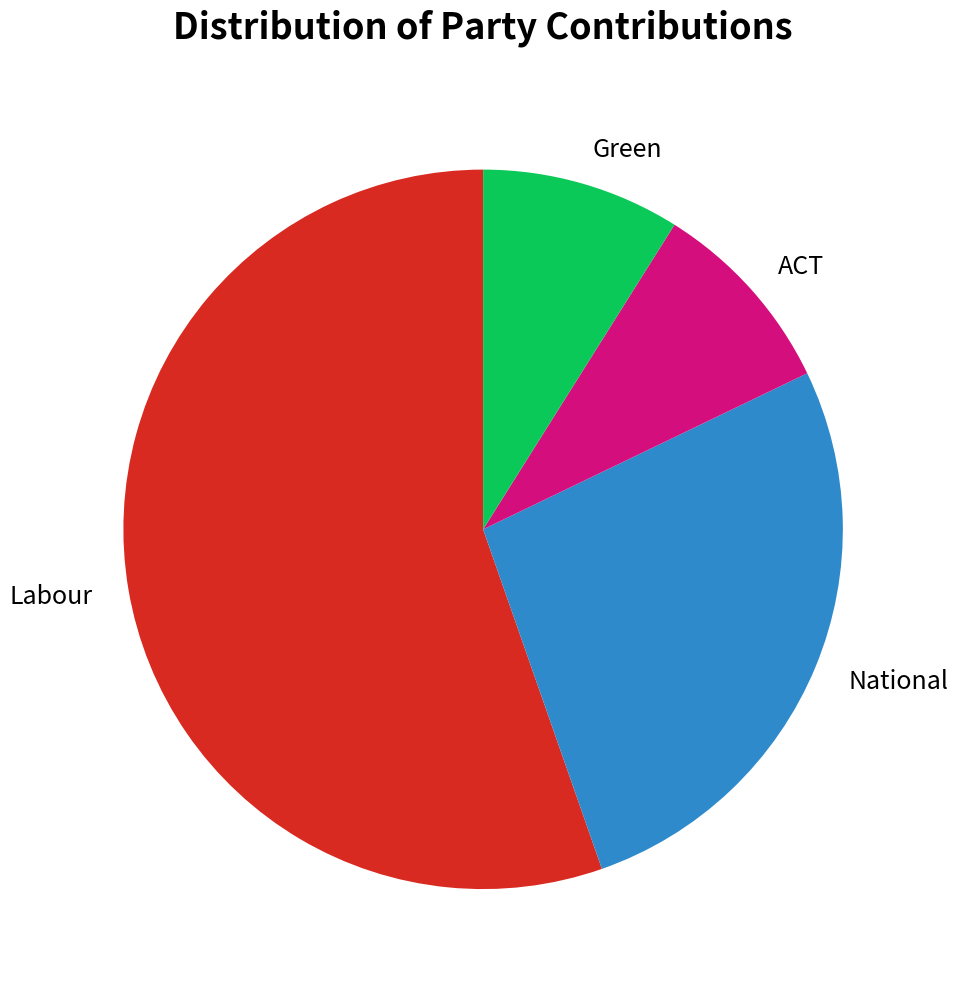

True or false: ACT accounts for 16% of the total.

False